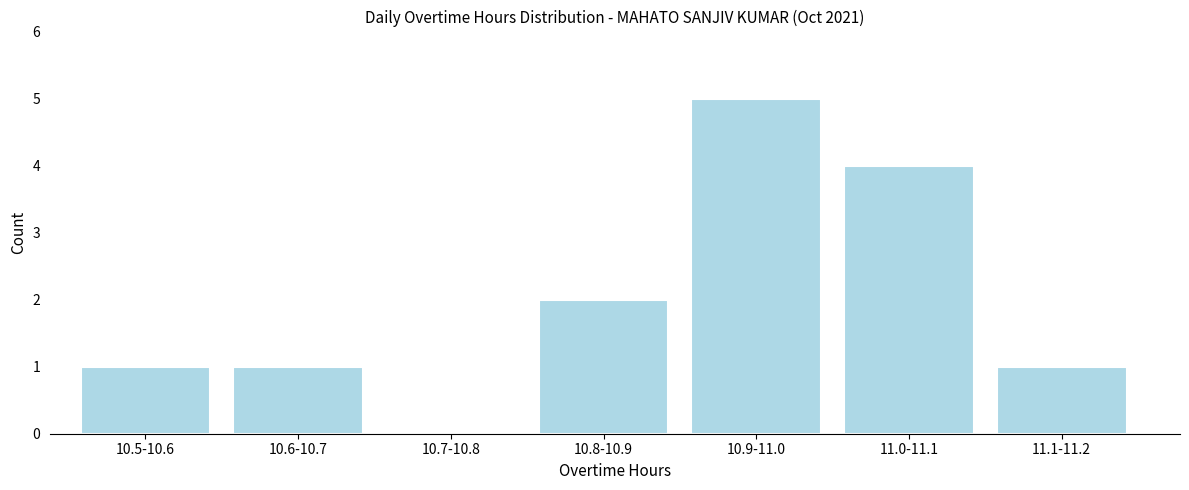

Reading left to right, what are all the values shown in this chart?

10.5-10.6=1	10.6-10.7=1	10.7-10.8=0	10.8-10.9=2	10.9-11.0=5	11.0-11.1=4	11.1-11.2=1